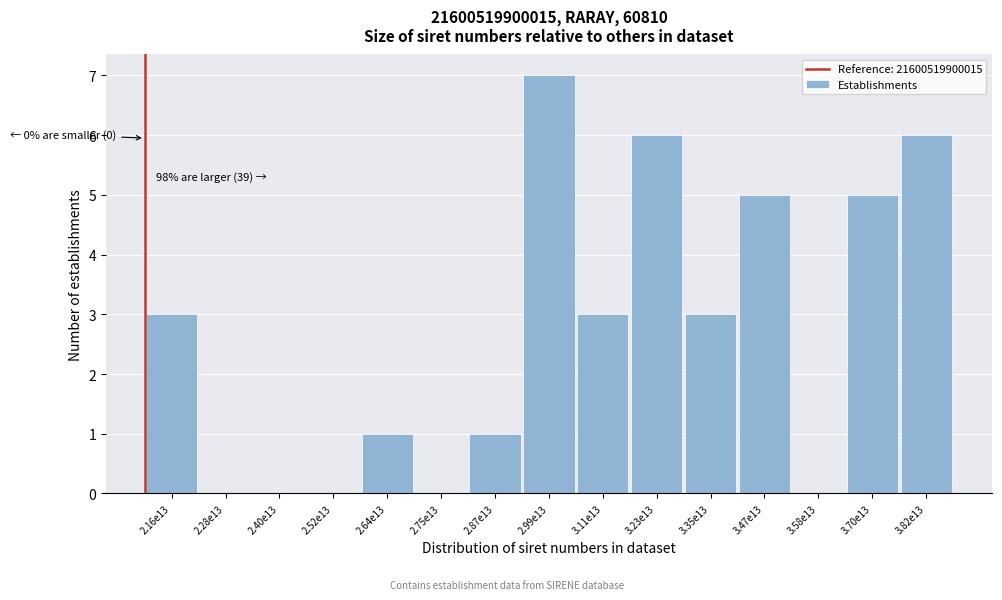

Reading left to right, transcribe all the data shown in this chart.

2.16e13=3	2.28e13=0	2.40e13=0	2.52e13=0	2.64e13=1	2.75e13=0	2.87e13=1	2.99e13=7	3.11e13=3	3.23e13=6	3.35e13=3	3.47e13=5	3.58e13=0	3.70e13=5	3.82e13=6